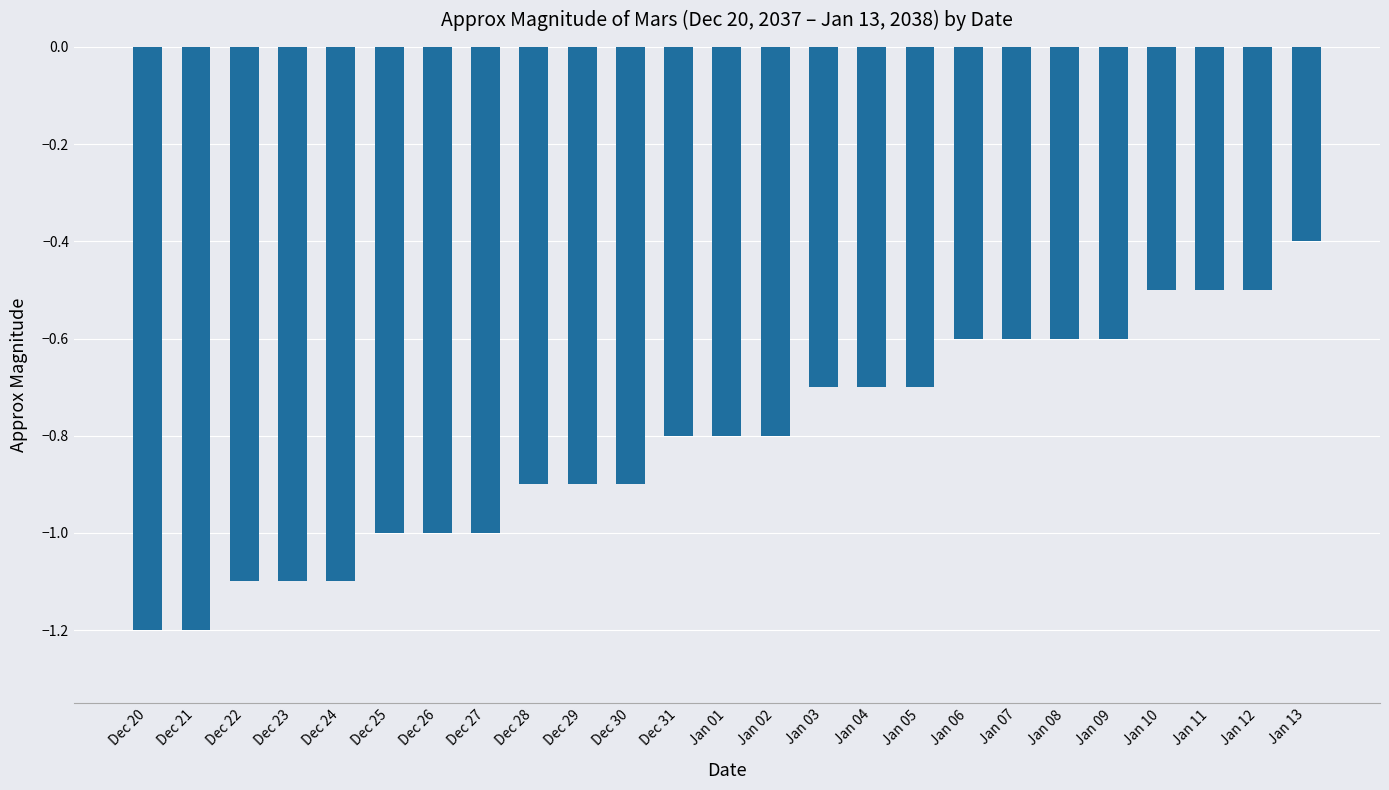

What is the change in value from Dec 25 to Jan 04?

+0.3